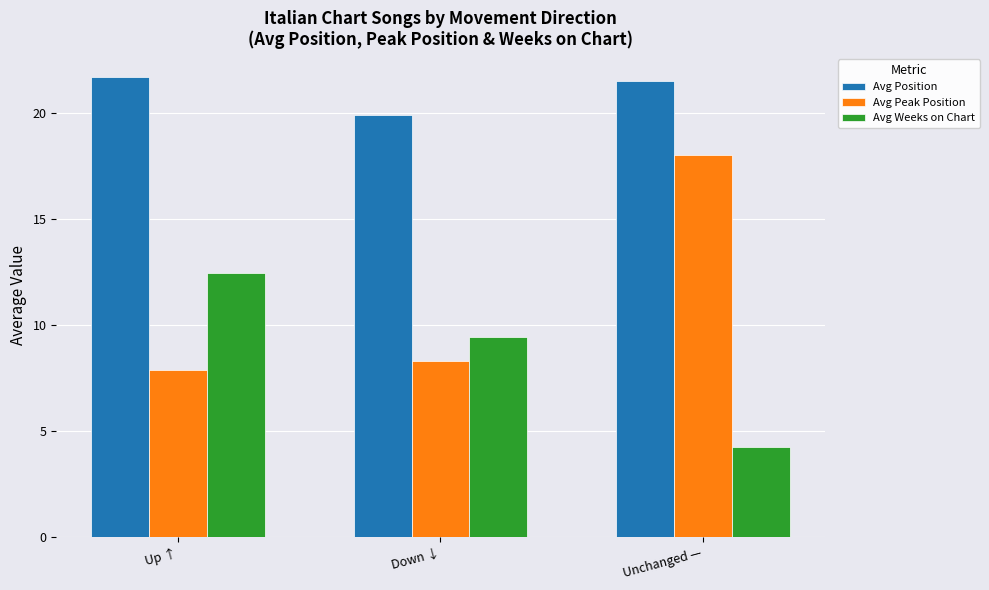

At how many categories does at least one series exceed 5?

3